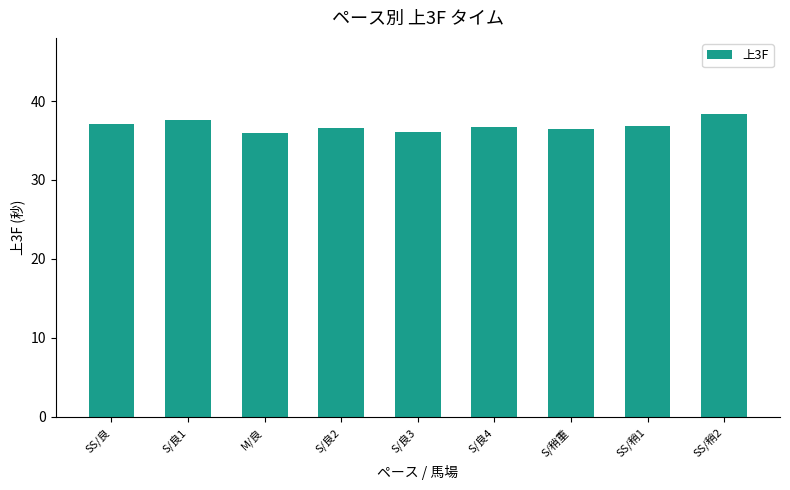

What is the value of the 1st bar from the left?

37.1